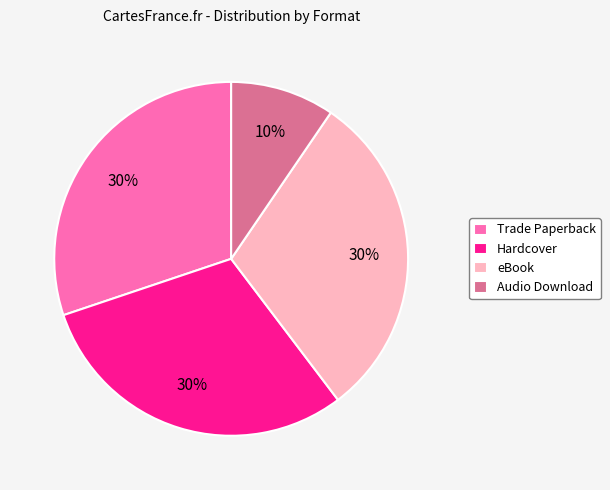

What is the ratio of the value at Audio Download to the value at eBook?

0.3